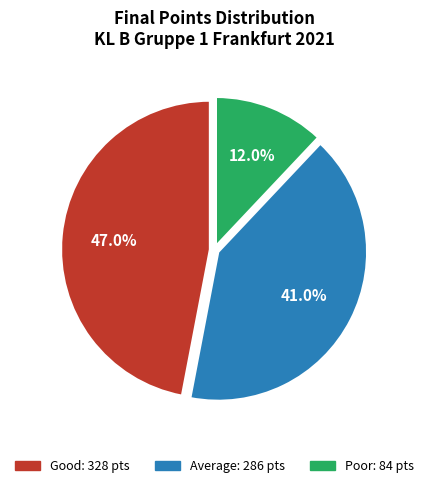

Is there any slice that represents more than half of the pie?

No